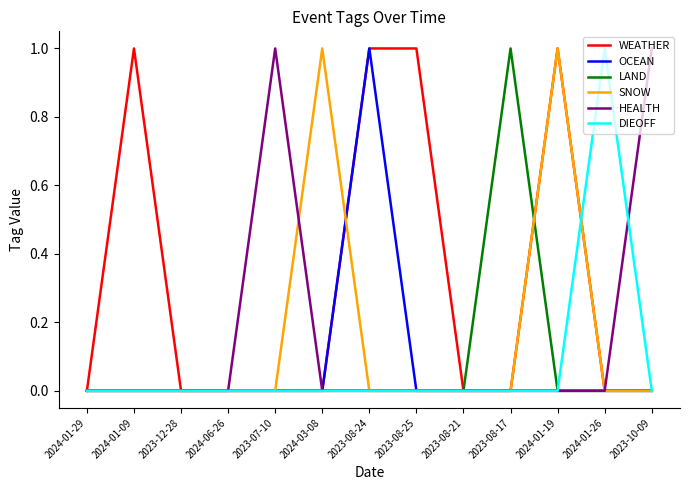

Between 2024-01-09 and 2023-08-24, which series saw the biggest shift?

OCEAN